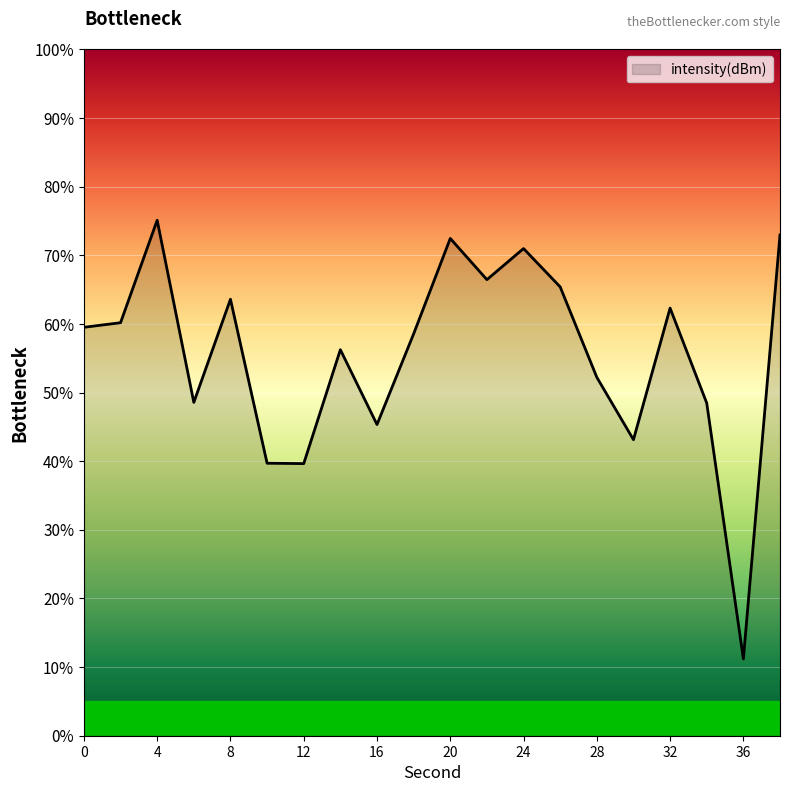

What is the difference between the maximum and minimum values?

63.9